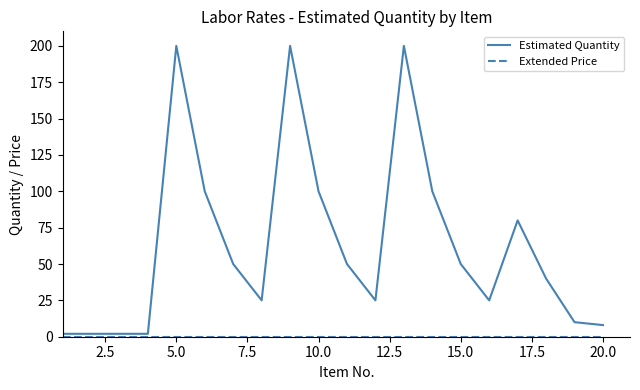

Which series has the widest spread of values?

Estimated Quantity